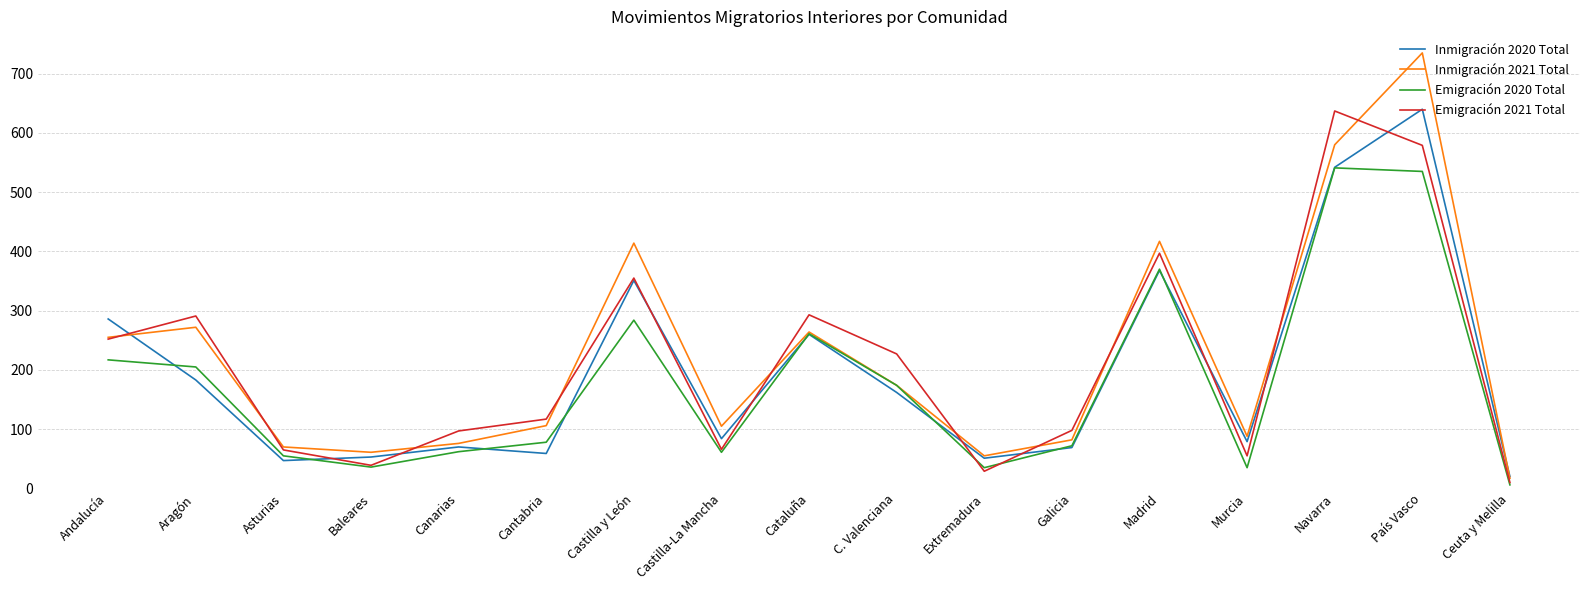

The Inmigración 2020 Total series shows 214 at C. Valenciana. True or false?

False